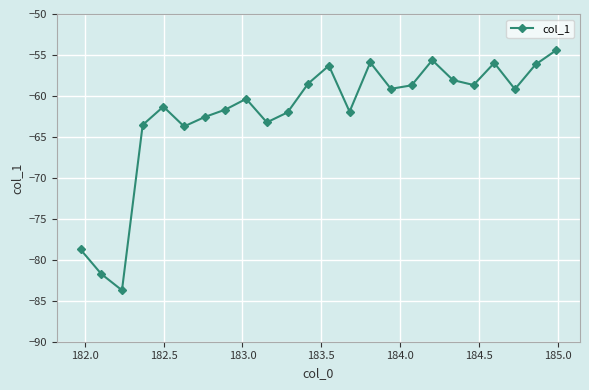

What is the value of the 14th point from the left?

-61.9